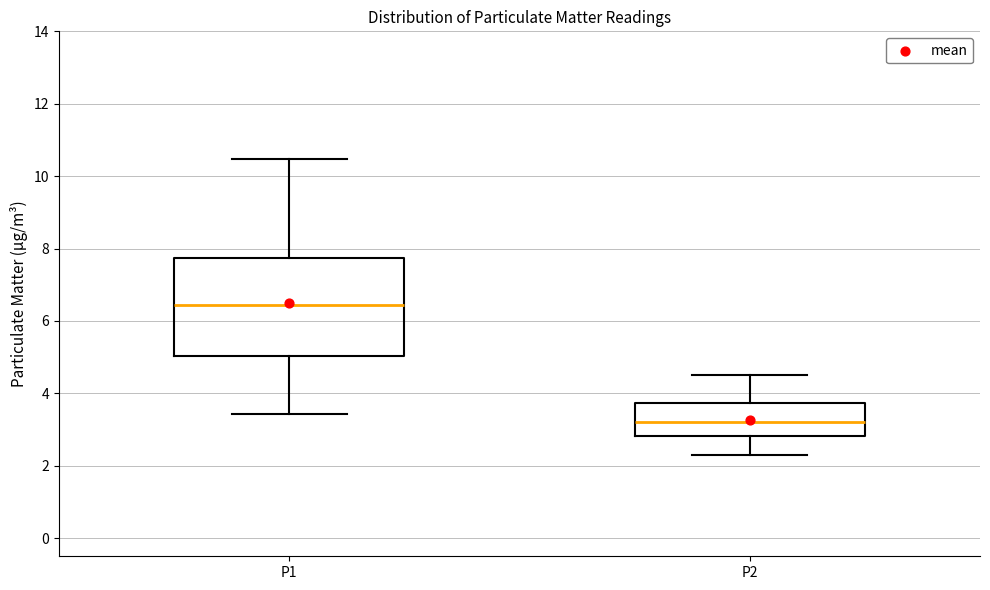

Comparing the boxes themselves (not the whiskers), which one is the tallest?

P1